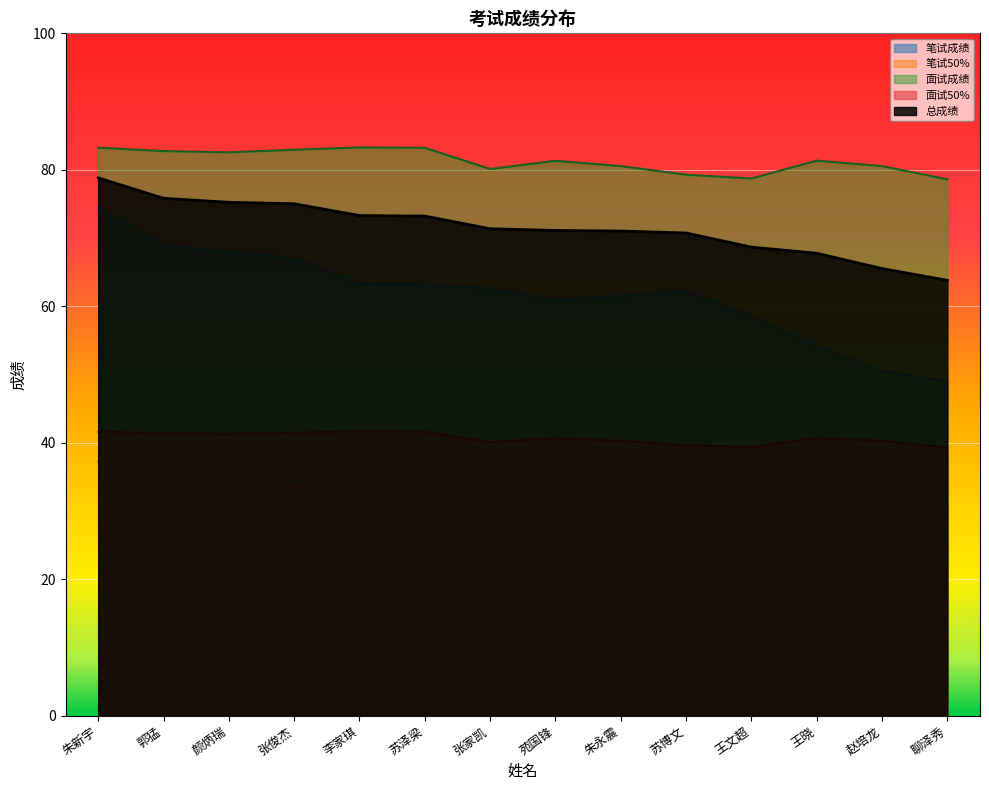

At which category is the sum across all series the highest?

朱新宇